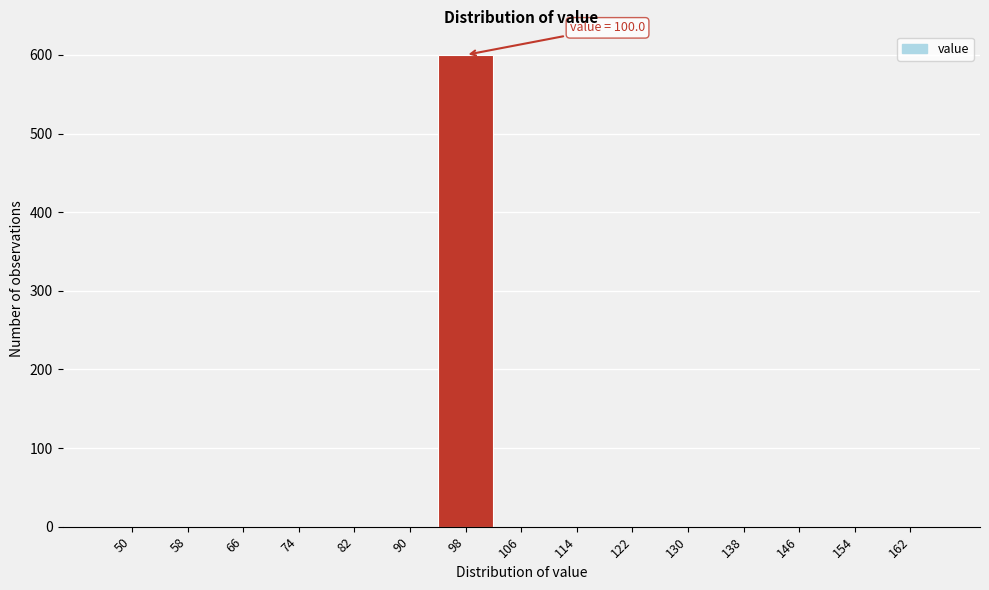

Reading left to right, extract all data points from this chart.

50=0	58=0	66=0	74=0	82=0	90=0	98=600	106=0	114=0	122=0	130=0	138=0	146=0	154=0	162=0